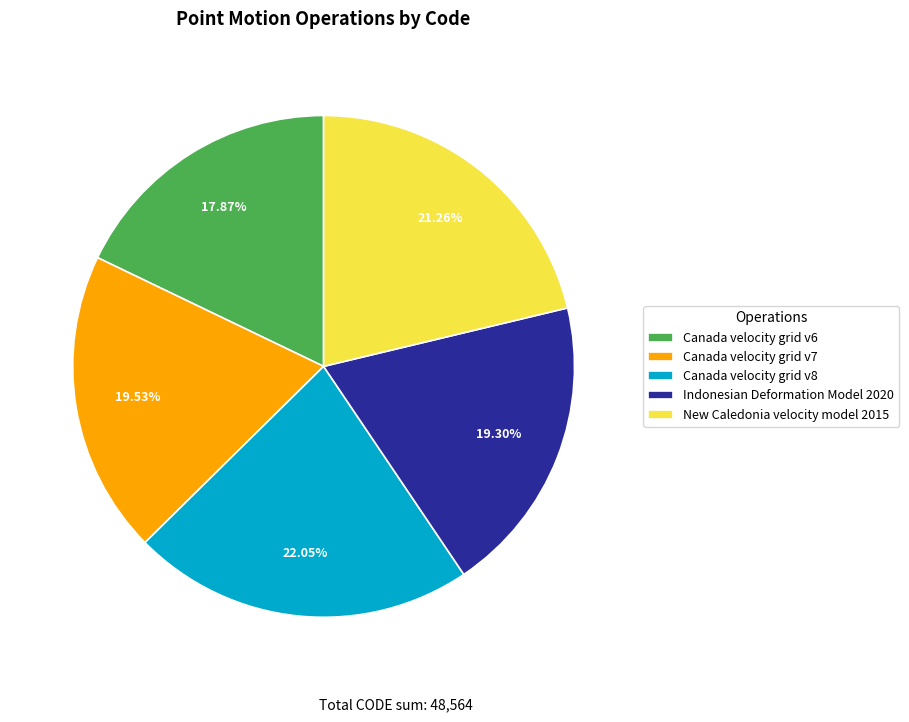

What percentage is the Canada velocity grid v8 slice, to the nearest percent?

22%